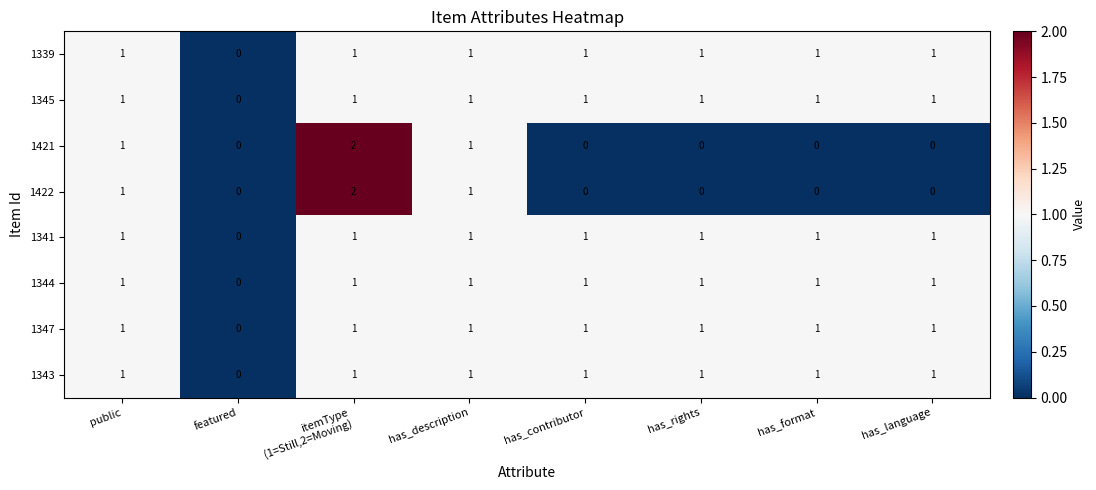

The 1341 series shows 2 at public. True or false?

False